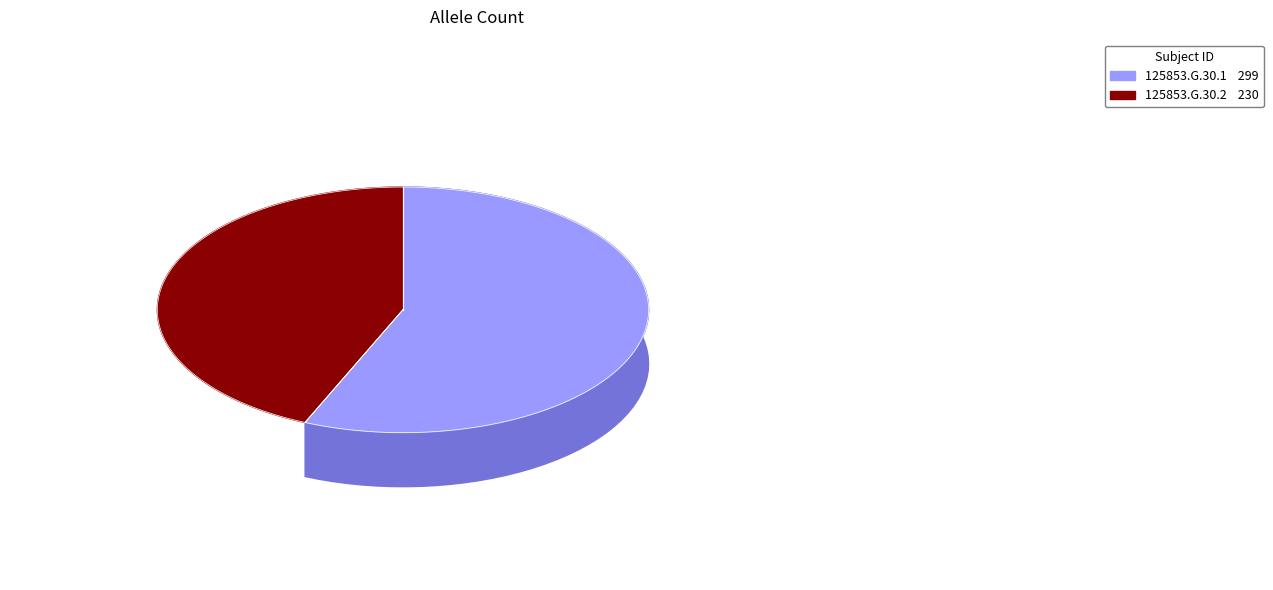

To the nearest percent, what is the combined percentage of 125853.G.30.1 and 125853.G.30.2?

100%